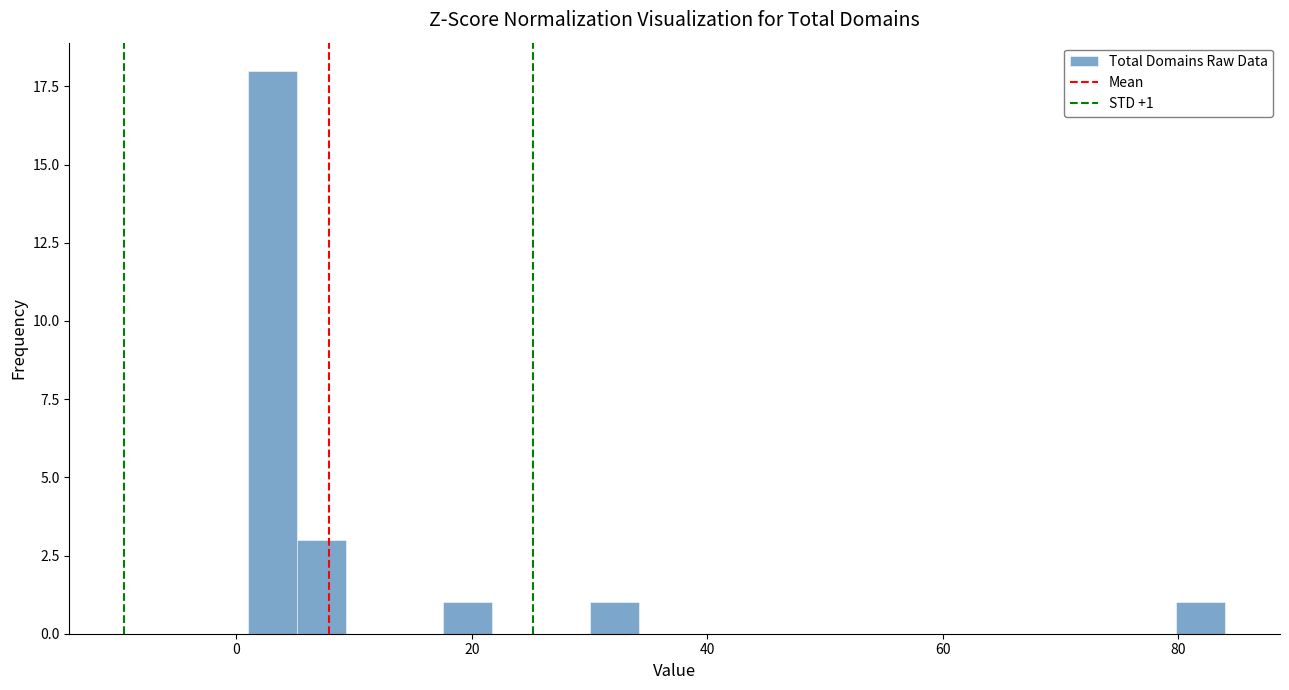

Around what value on the x-axis is the tallest bar? Give the approximate position of its centre, as read against the axis.

4